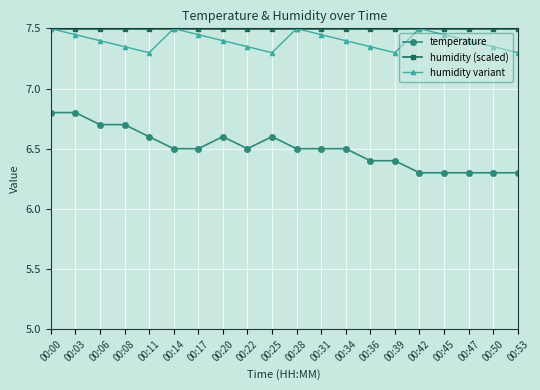

What is the total value across all series at 00:34?

21.4